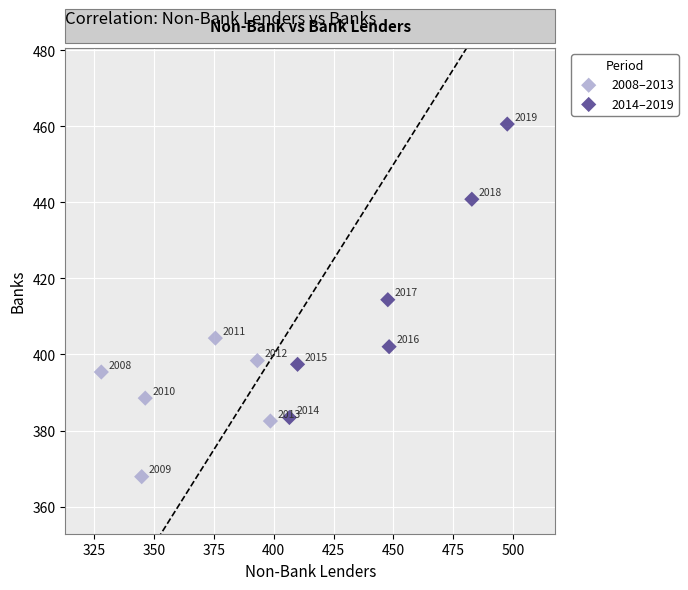

Which series reaches the minimum Y coordinate?

2008–2013